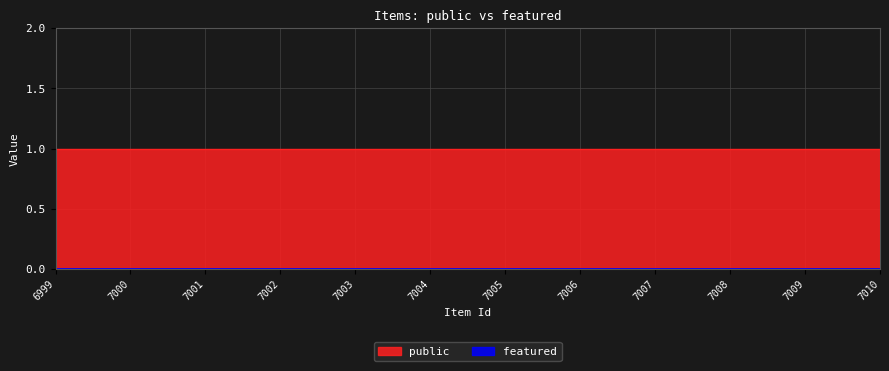

Does the chart have visible grid lines?

Yes